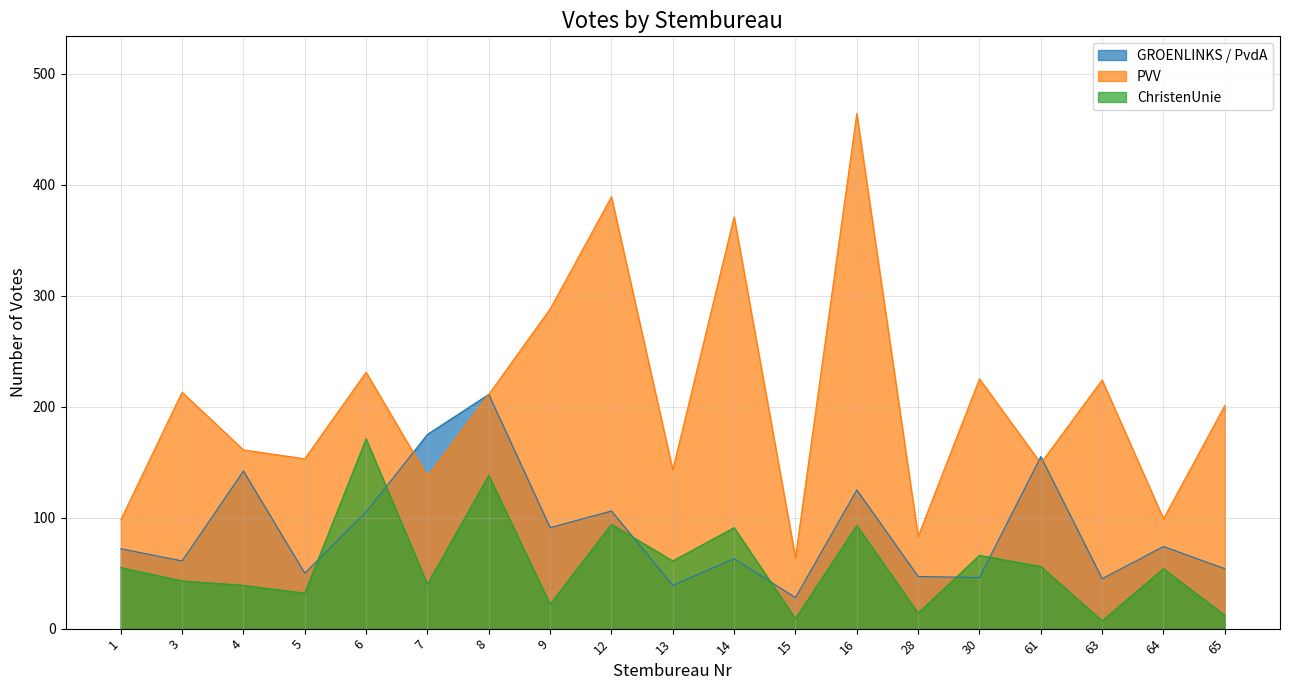

What is the average value of the GROENLINKS / PvdA series?

89